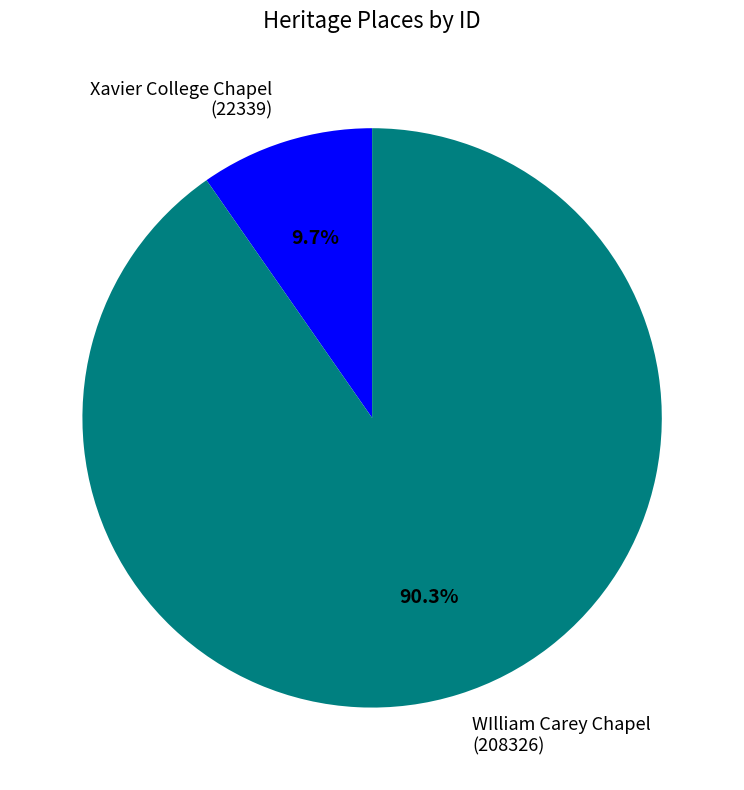

What is the ratio of the value at WIlliam Carey Chapel (208326) to the value at Xavier College Chapel (22339)?

9.3